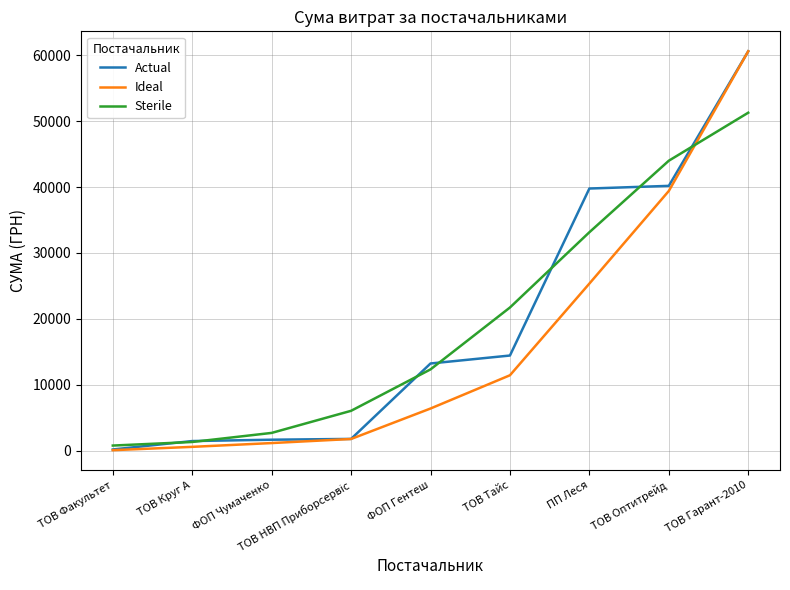

Is it true that Actual equals 21285.3 at ТОВ Тайс?

False